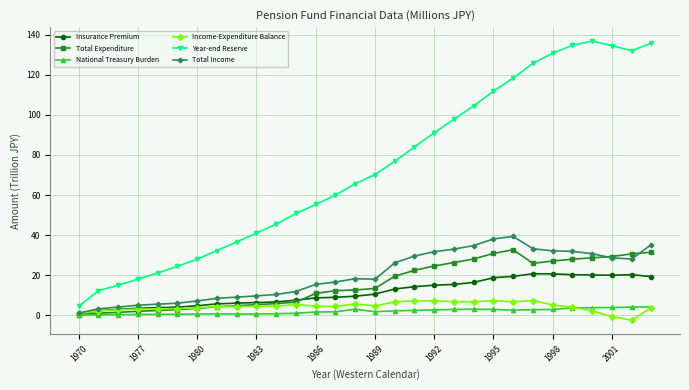

True or false: Year-end Reserve and Total Income cross at least once.

False